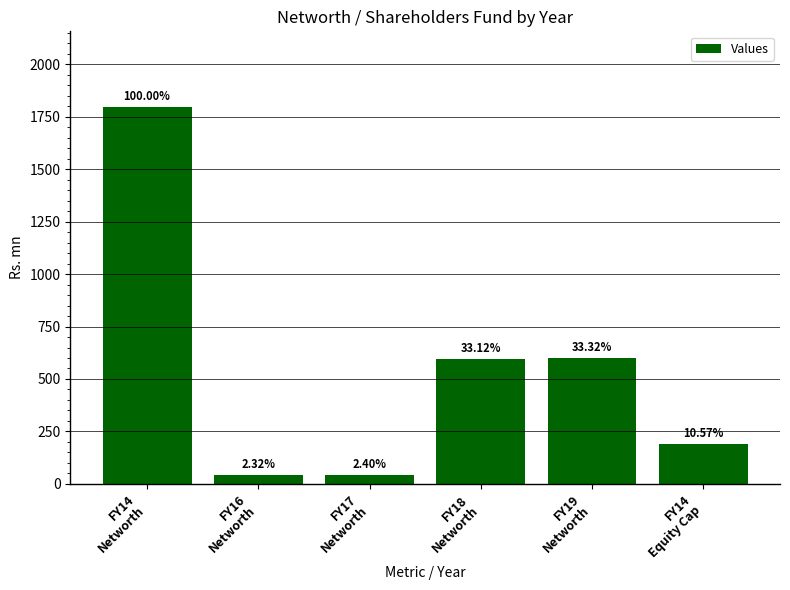

Does the chart contain any negative values?

No